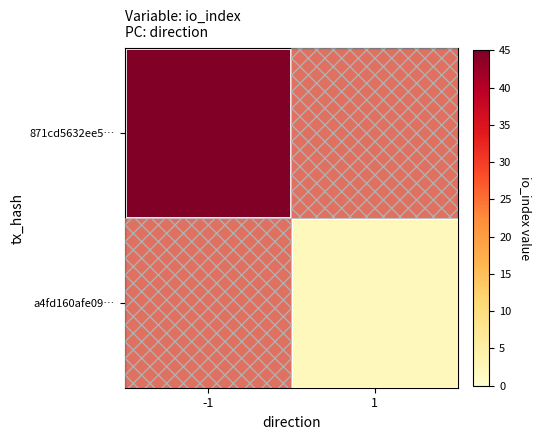

Reading right to left, list all the values displayed in this chart.

871cd5632ee5…: 1=0	-1=45
a4fd160afe09…: 1=2	-1=0